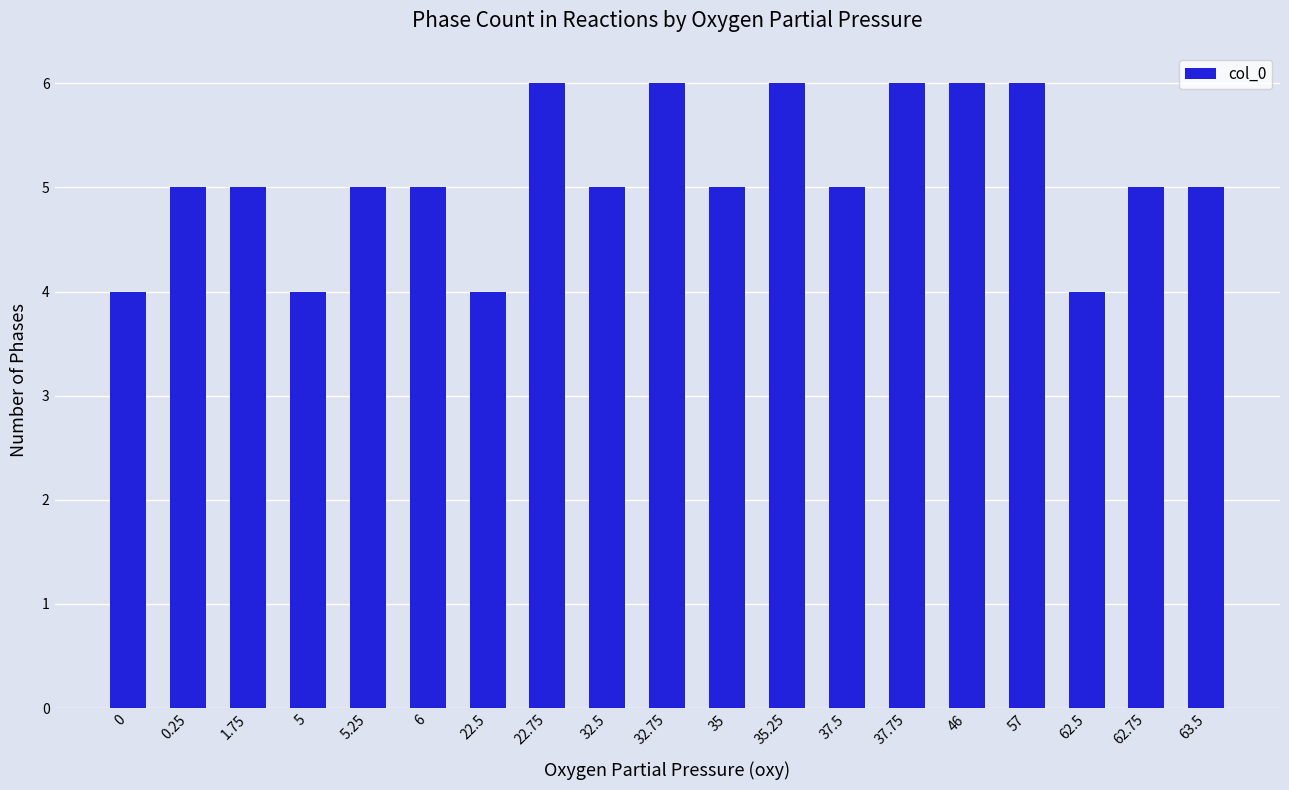

What is the change in value from 37.5 to 57?

+1